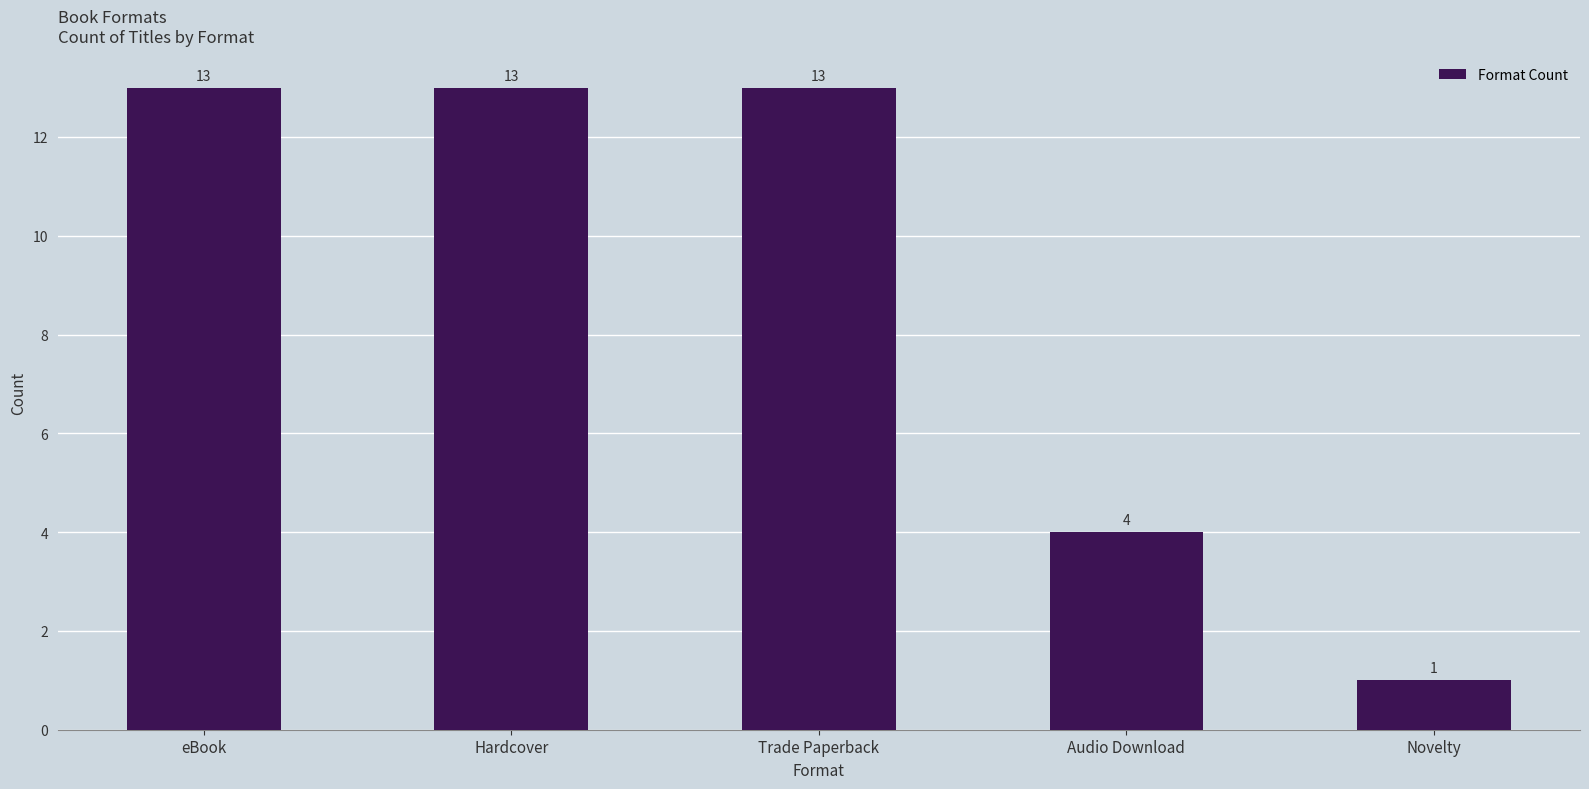

What is the sum of the values at Hardcover and eBook?

26